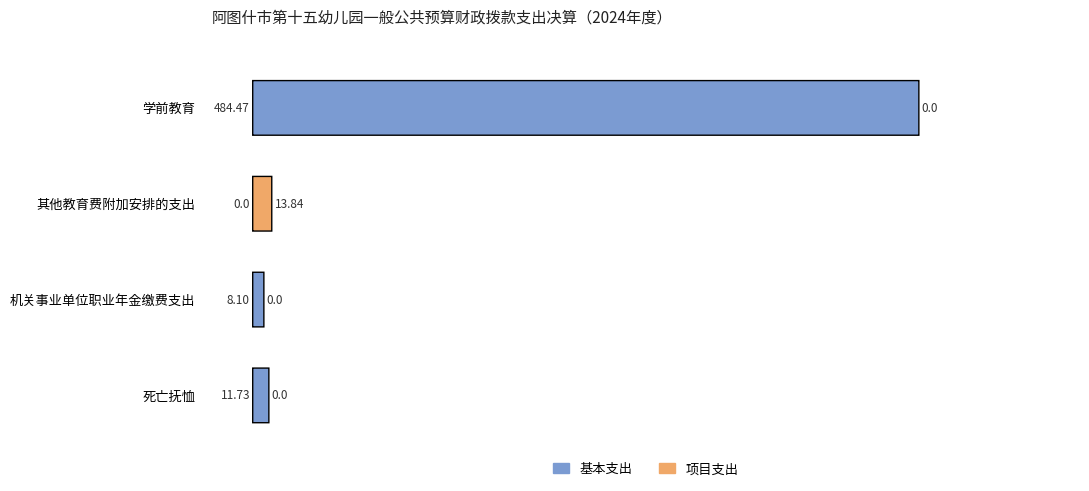

List the labels in order of 基本支出 value, largest first.

0, 3, 2, 1